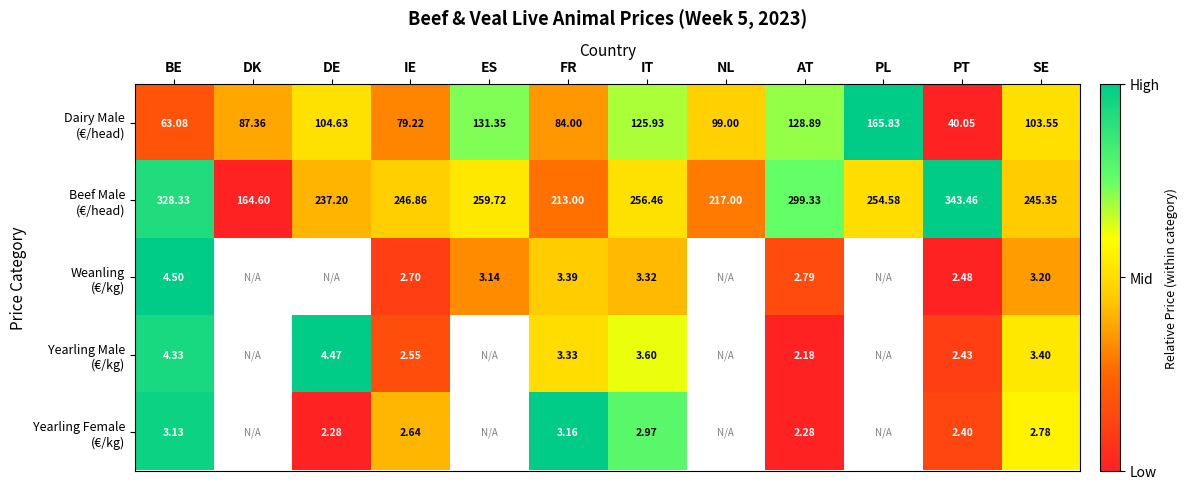

The value of Beef Male (€/head) at PT is 1.0. True or false?

True